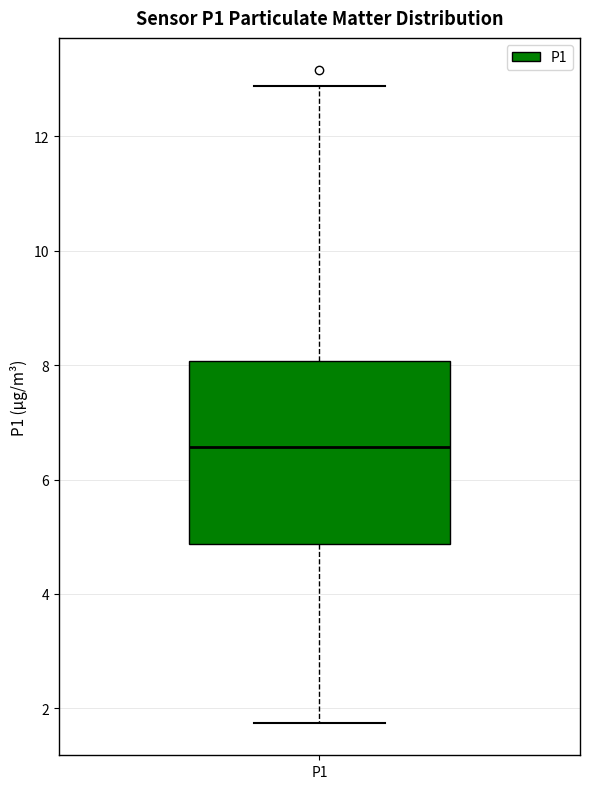

Where is the lower edge of the box for P1 on the y-axis? The values are not printed on the chart, so give them approximately, as read against the axis.

4.8